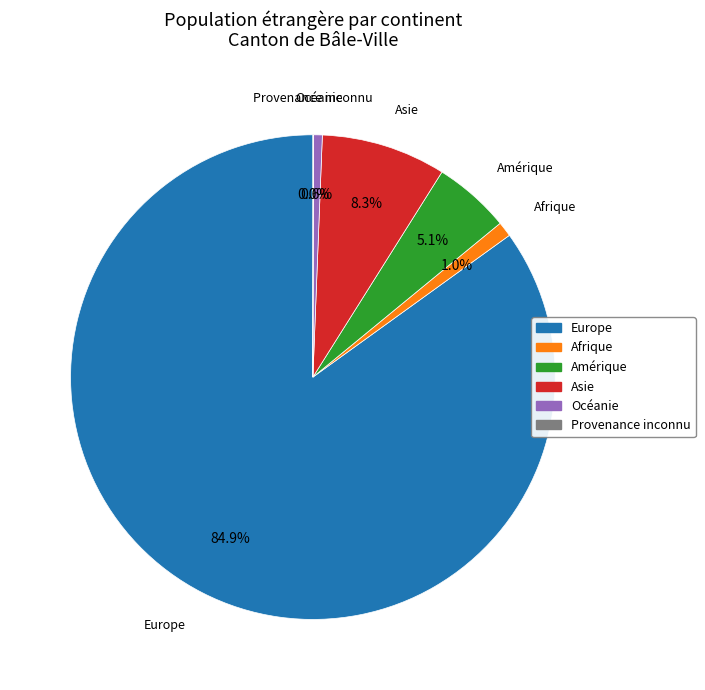

Which slice is the largest?

Europe